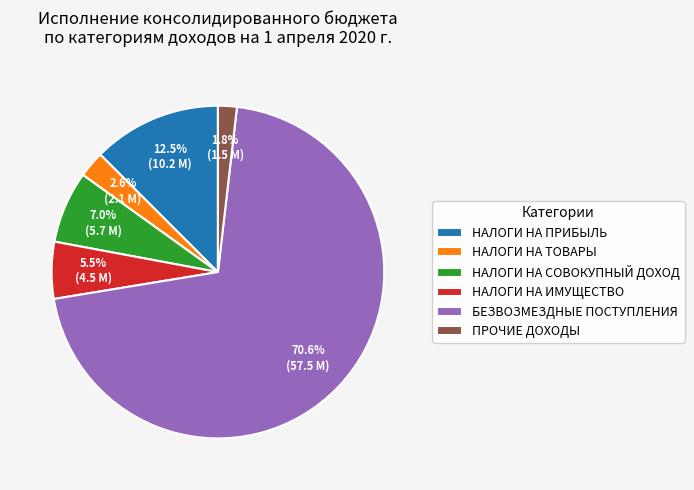

Does any single category account for the majority?

Yes